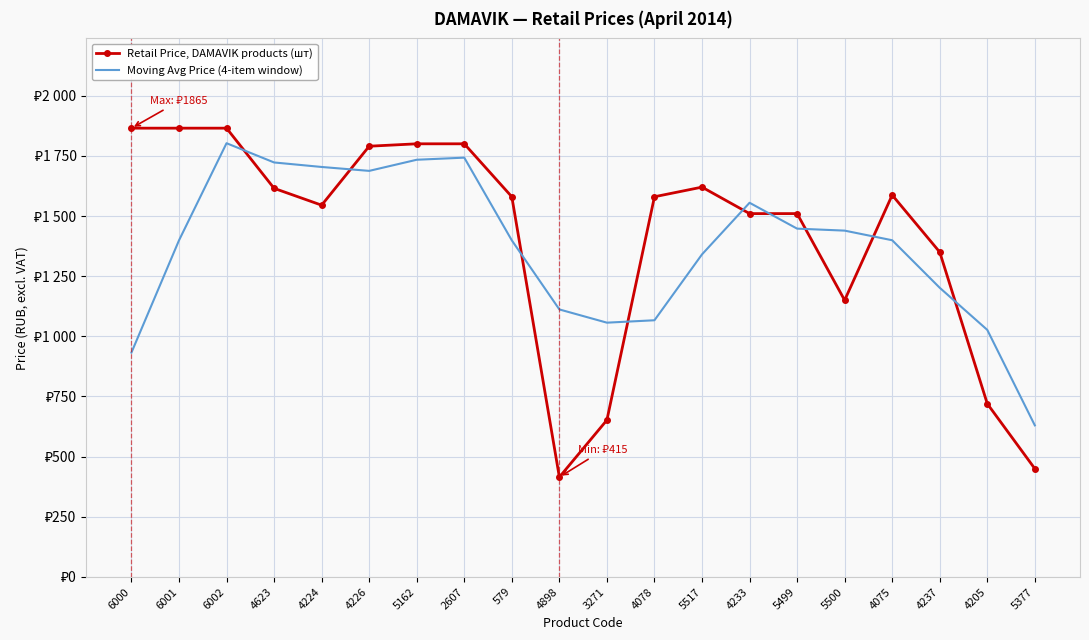

At how many categories does at least one series exceed 1069?

17